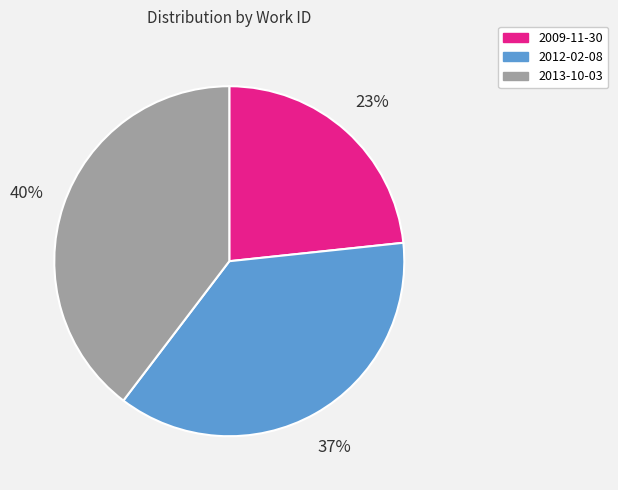

To the nearest percent, what is the combined percentage of 2013-10-03 and 2009-11-30?

63%